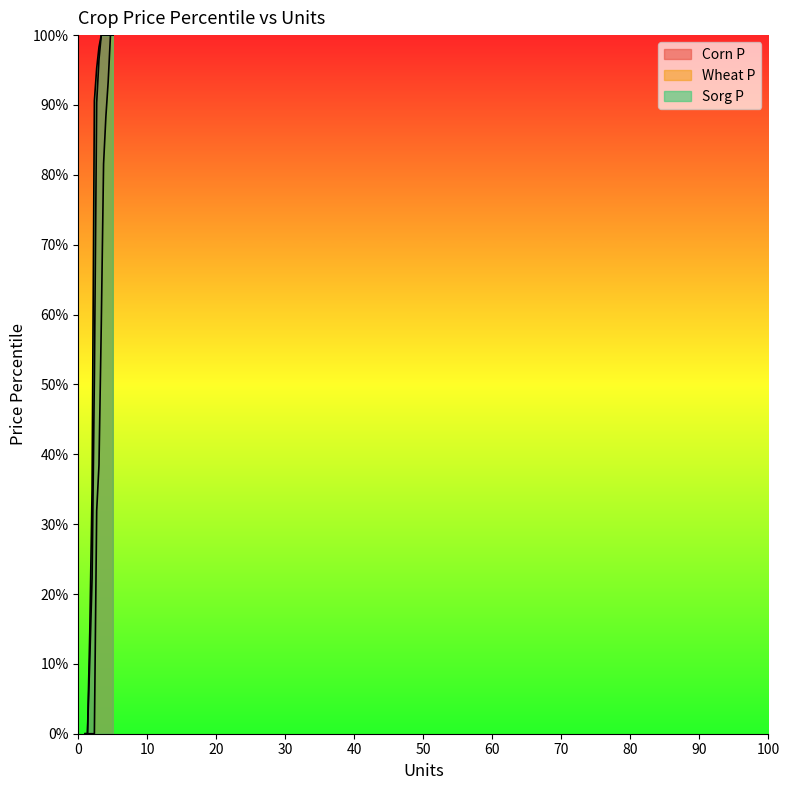

Reading right to left, what are all the values shown in this chart?

Corn P: 5.0=1.0	4.666666666666666=1.0	4.333333333333333=1.0	4.0=1.0	3.6666666666666665=1.0	3.333333333333333=1.0	3.0=1.0	2.6666666666666665=0.9	2.333333333333333=0.5	2.0=0.2	1.6666666666666665=0.1	1.3333333333333333=0.0	1.0=0.0
Wheat P: 5.0=1.0	4.666666666666666=1.0	4.333333333333333=0.9	4.0=0.9	3.6666666666666665=0.8	3.333333333333333=0.6	3.0=0.4	2.6666666666666665=0.3	2.333333333333333=0.0	2.0=0.0	1.6666666666666665=0.0	1.3333333333333333=0.0	1.0=0.0
Sorg P: 5.0=1.0	4.666666666666666=1.0	4.333333333333333=1.0	4.0=1.0	3.6666666666666665=1.0	3.333333333333333=1.0	3.0=1.0	2.6666666666666665=1.0	2.333333333333333=0.9	2.0=0.4	1.6666666666666665=0.1	1.3333333333333333=0.0	1.0=0.0